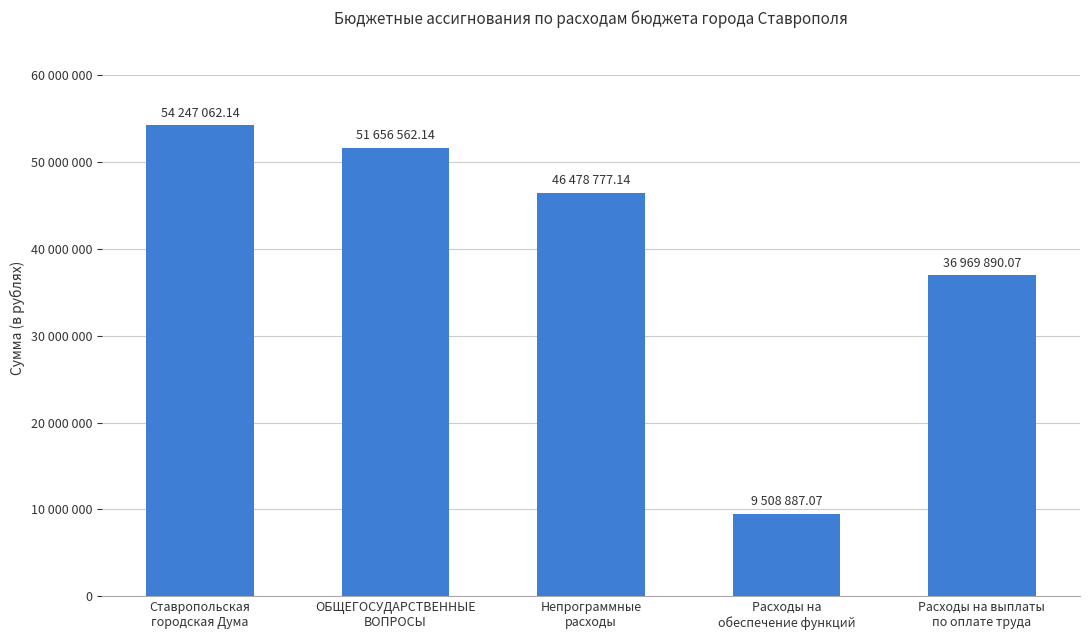

What is the difference between the second highest and minimum values?

42147675.1